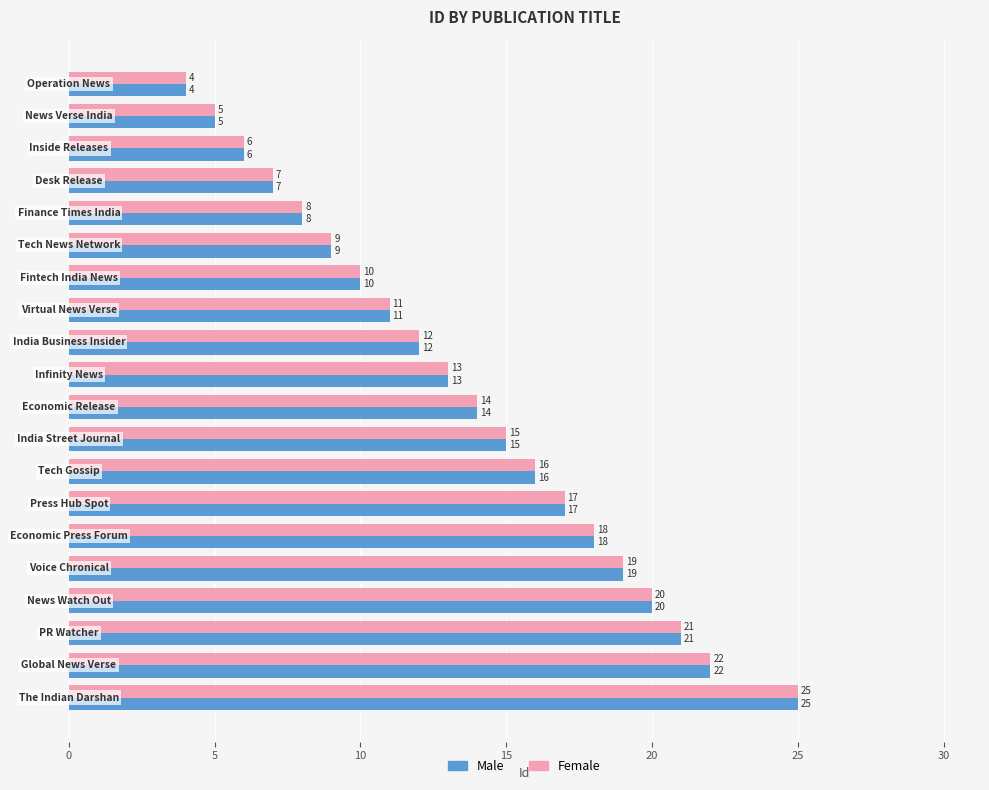

What is the difference between the maximum and minimum values in the Male series?

21